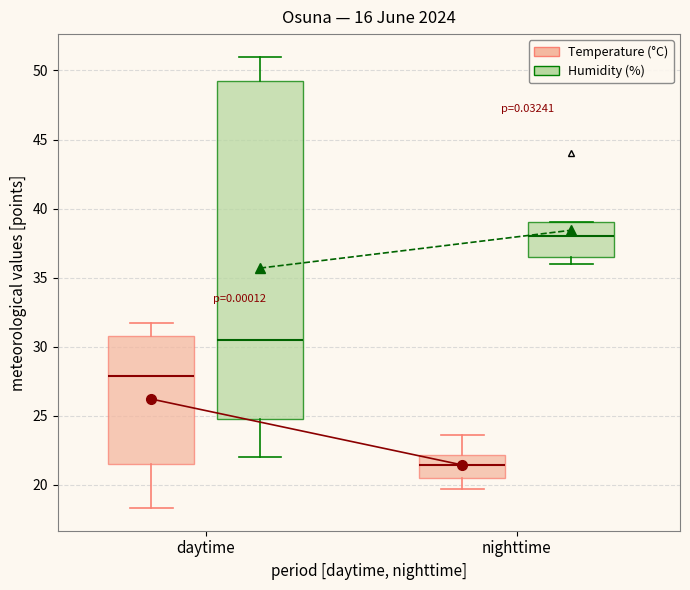

Which box's median line is the highest?

nighttime (Humidity (%))